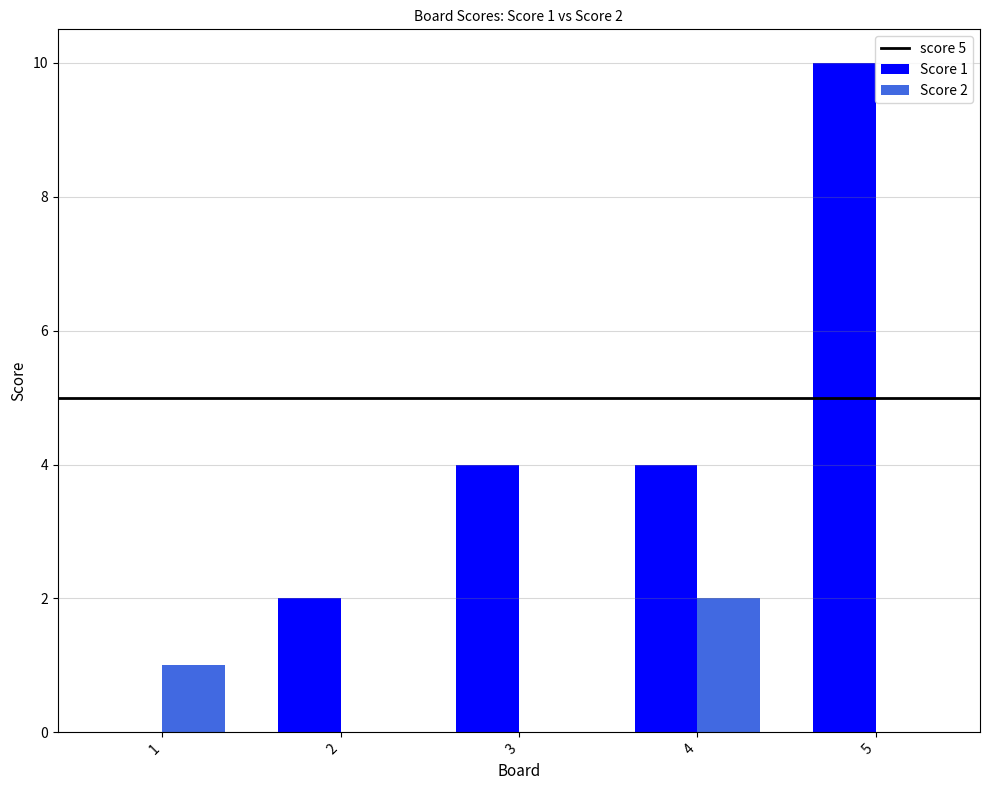

Which series has the largest range (max minus min)?

Score 1